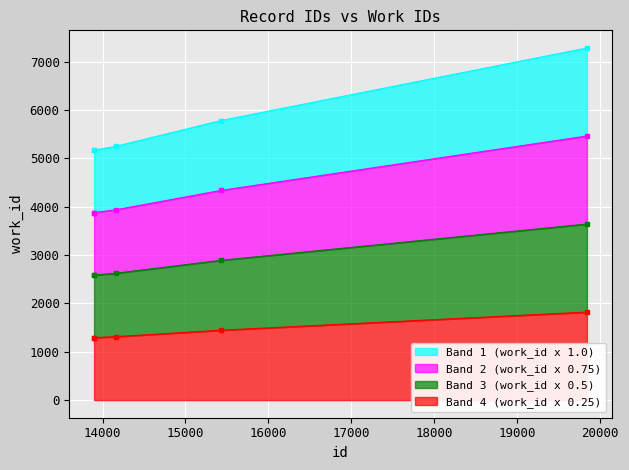

Reading left to right, extract all data points from this chart.

id: 13898=5170.0	13899=5171.0	14160=5248.0	15428=5782.0	19839=7283.0
work_id: 13898=3877.5	13899=3878.2	14160=3936.0	15428=4336.5	19839=5462.2